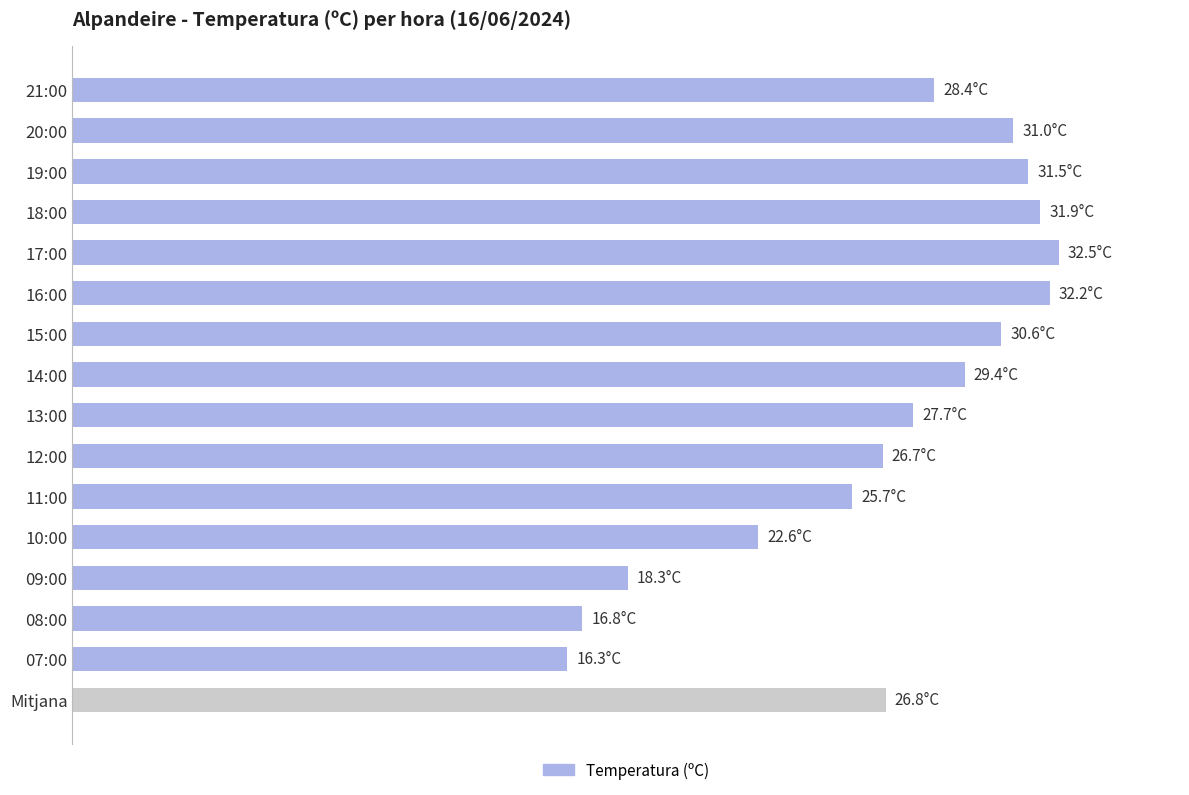

Are the bars horizontal?

Yes